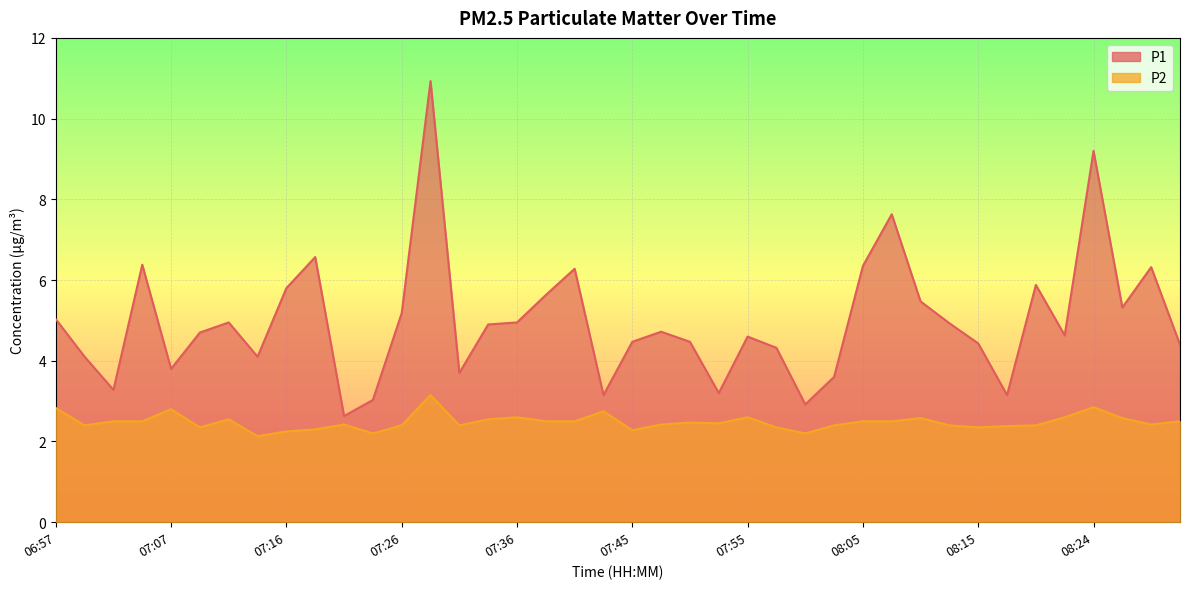

What is the average value of the P1 series?

5.0